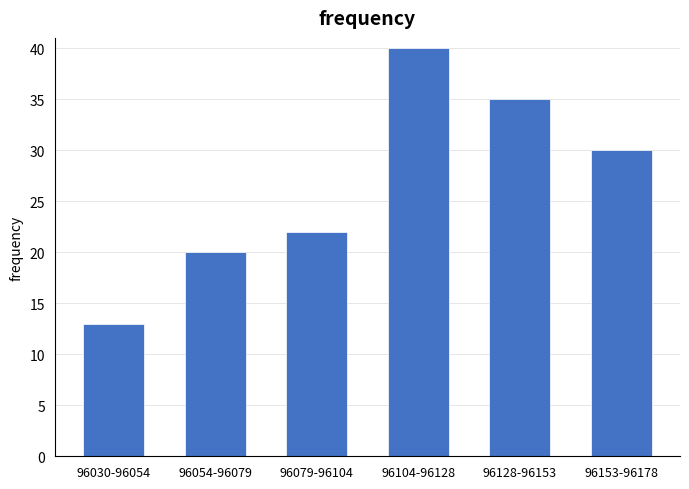

Reading left to right, transcribe all the data shown in this chart.

13	20	22	40	35	30